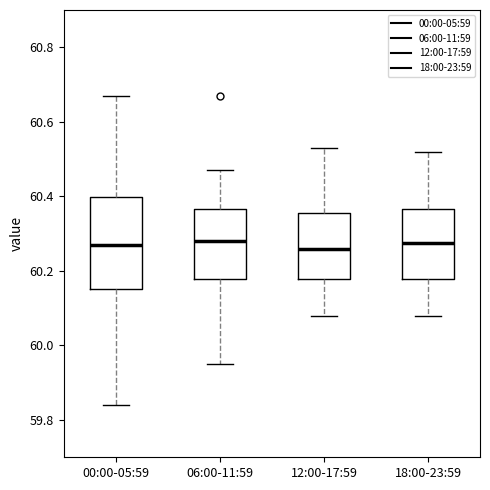

Where does the median line of the box for 06:00-11:59 sit on the y-axis? The values are not printed on the chart, so give them approximately, as read against the axis.

60.28